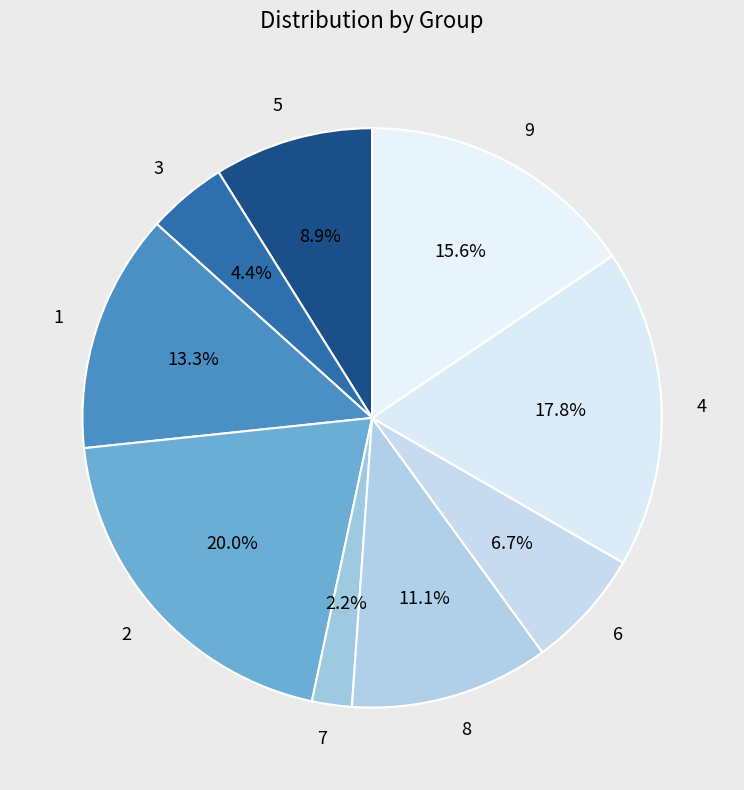

Which slice is the smallest?

7